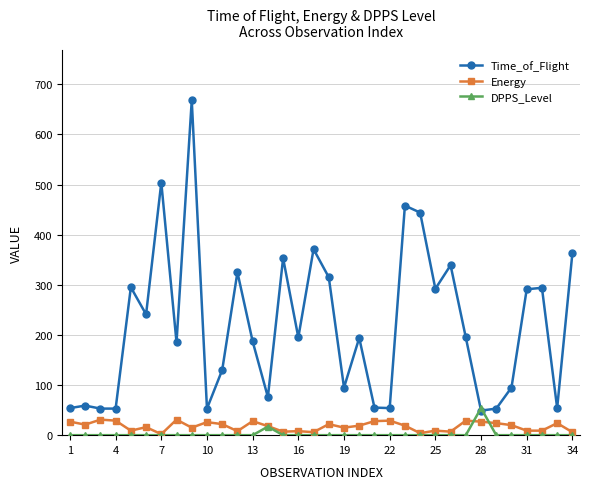

Does the chart have visible grid lines?

Yes